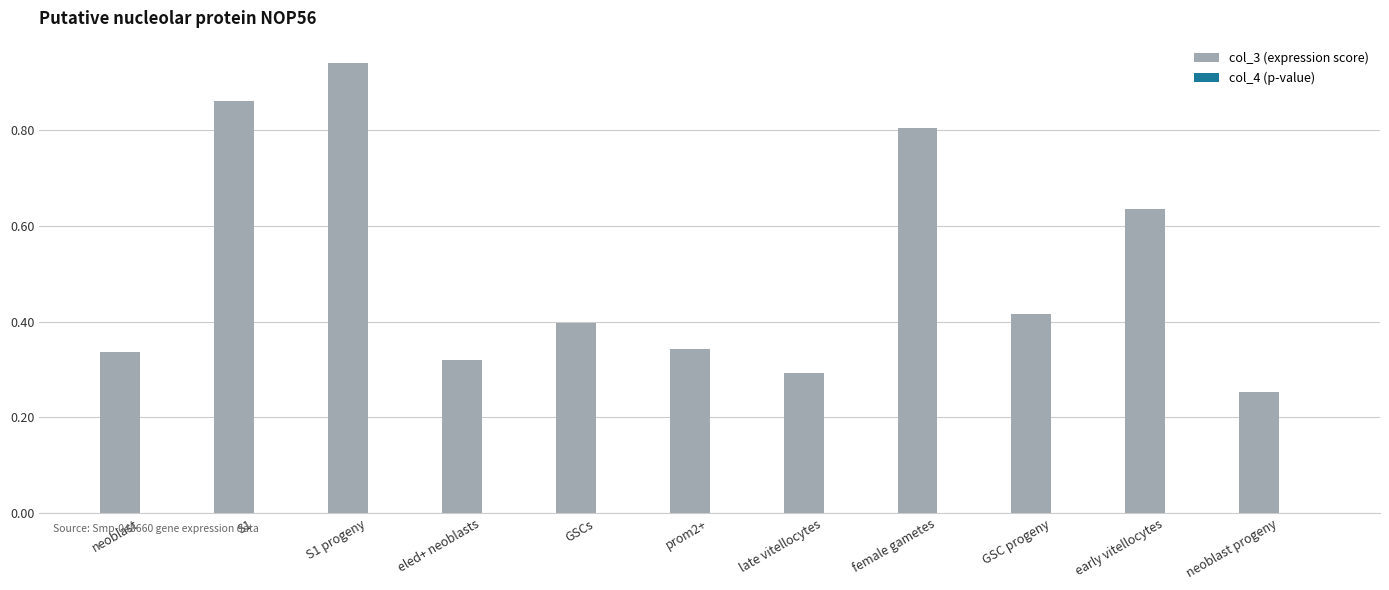

Which series has the largest total across all categories?

col_3 (expression score)